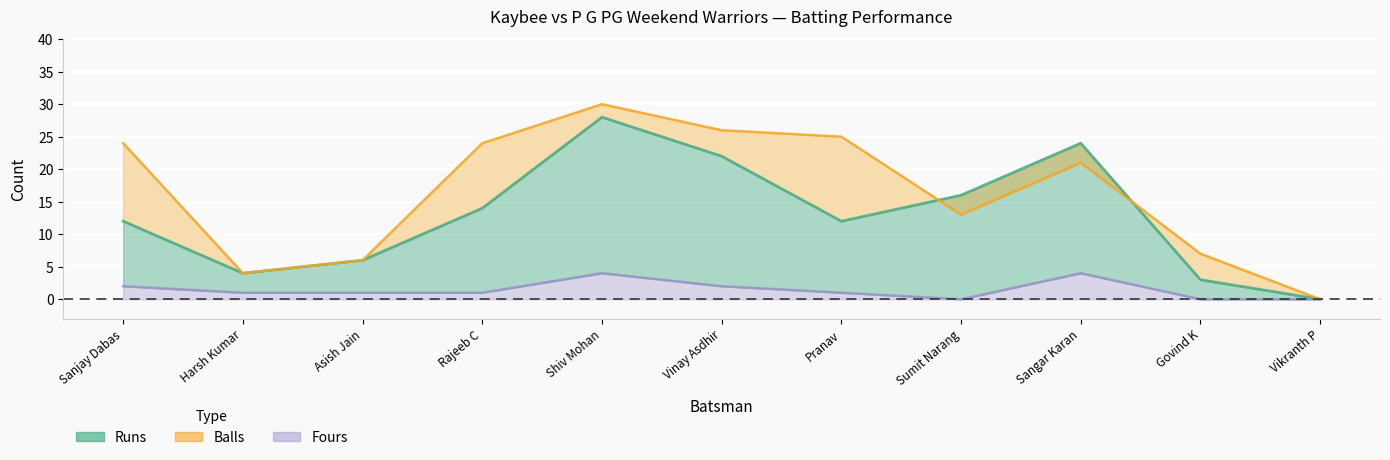

What is the sum of the Fours values at Shiv Mohan and Vinay Asdhir?

6